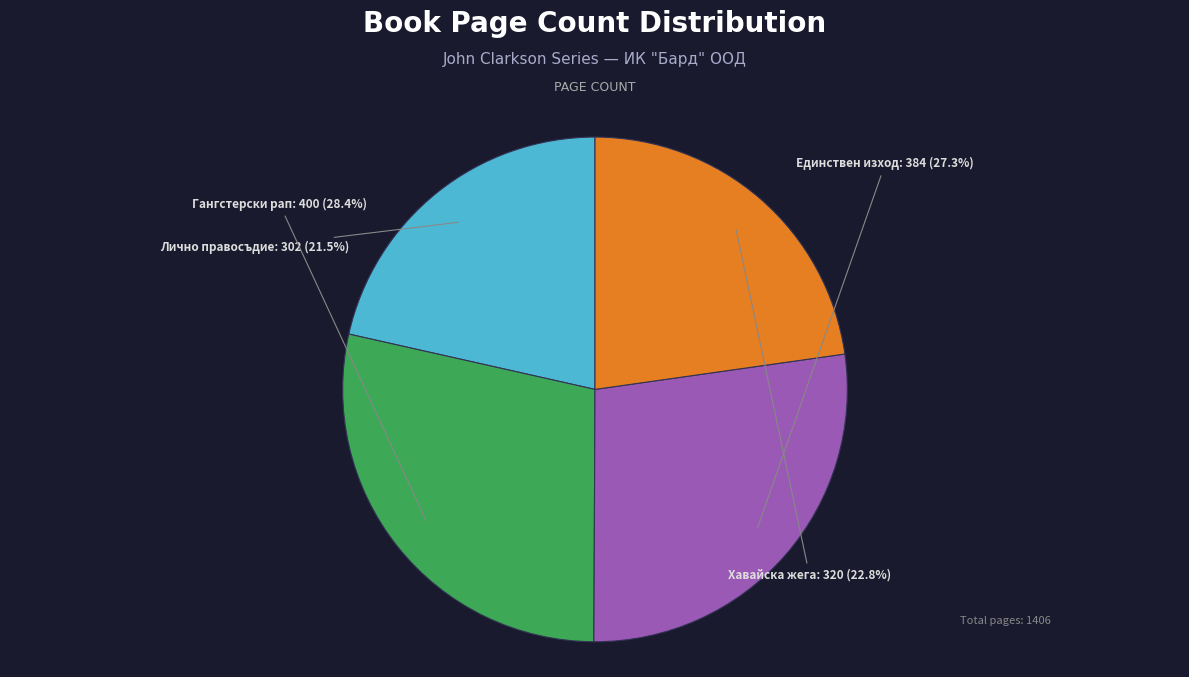

Is there a majority slice in this chart?

No